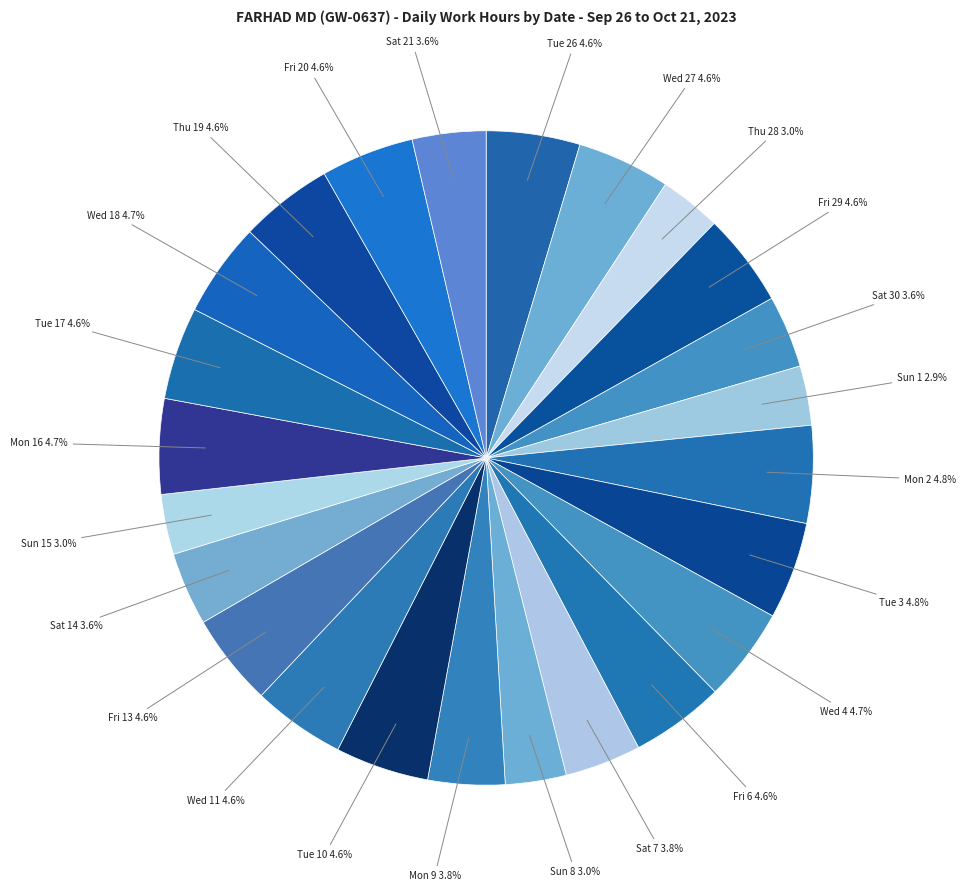

What portion of the pie excludes Fri 20 4.6%?

95.4%